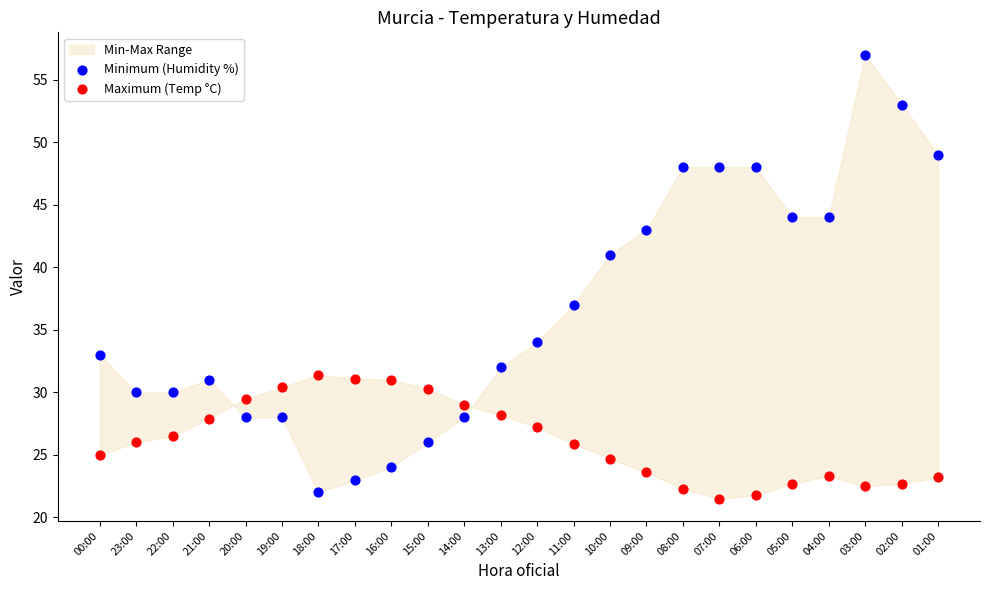

Which series has the widest spread of Y values?

Minimum (Humidity %)